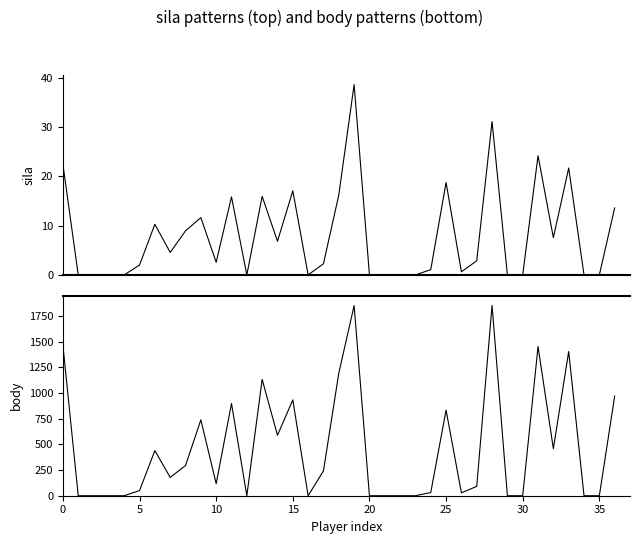

At which category does the chart reach its peak across all series?

28